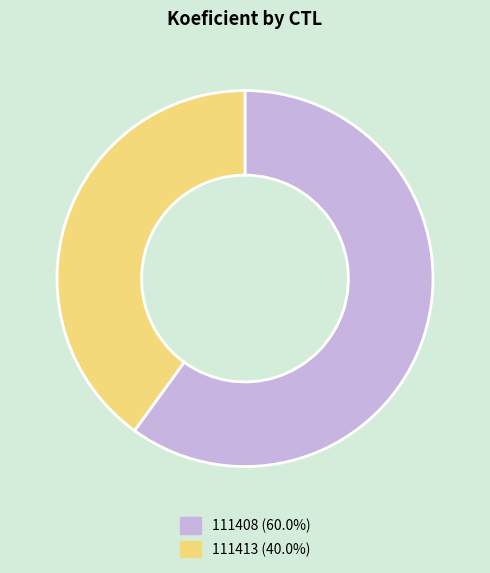

True or false: 111408 accounts for 60% of the total.

True